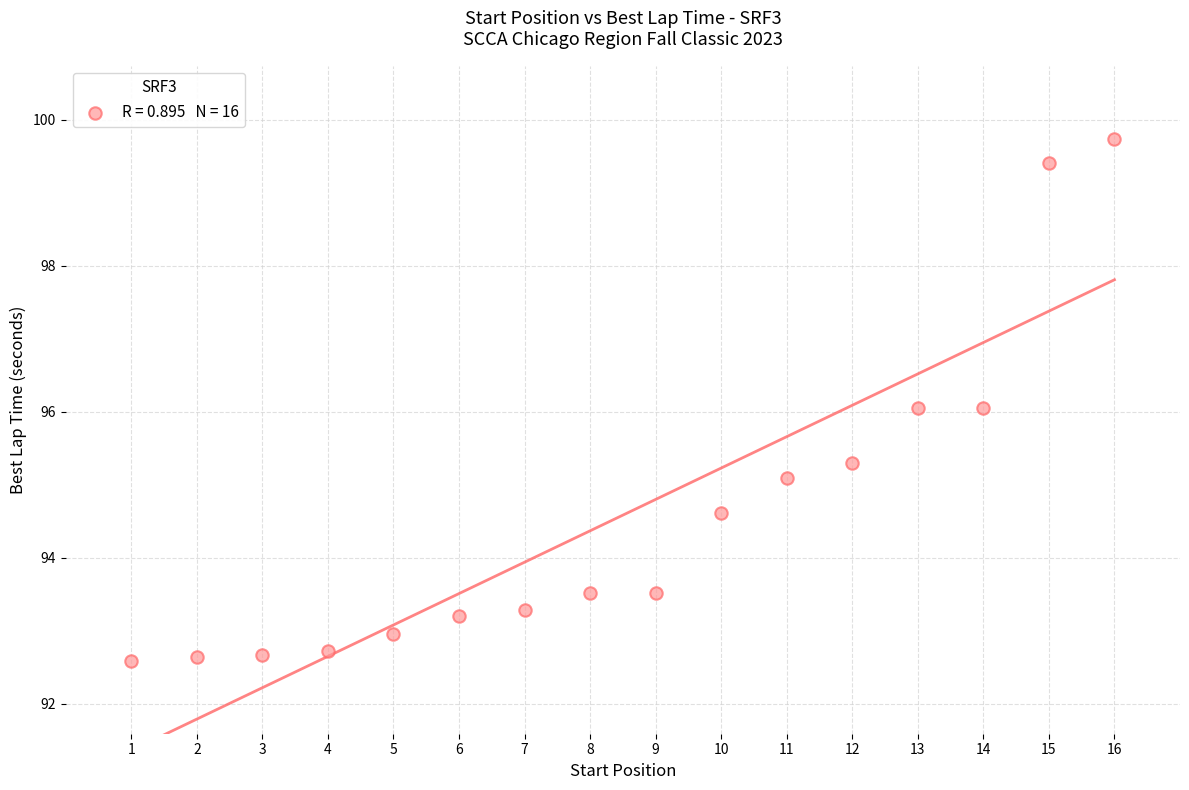

What is the range of Y values (max minus min)?

7.2